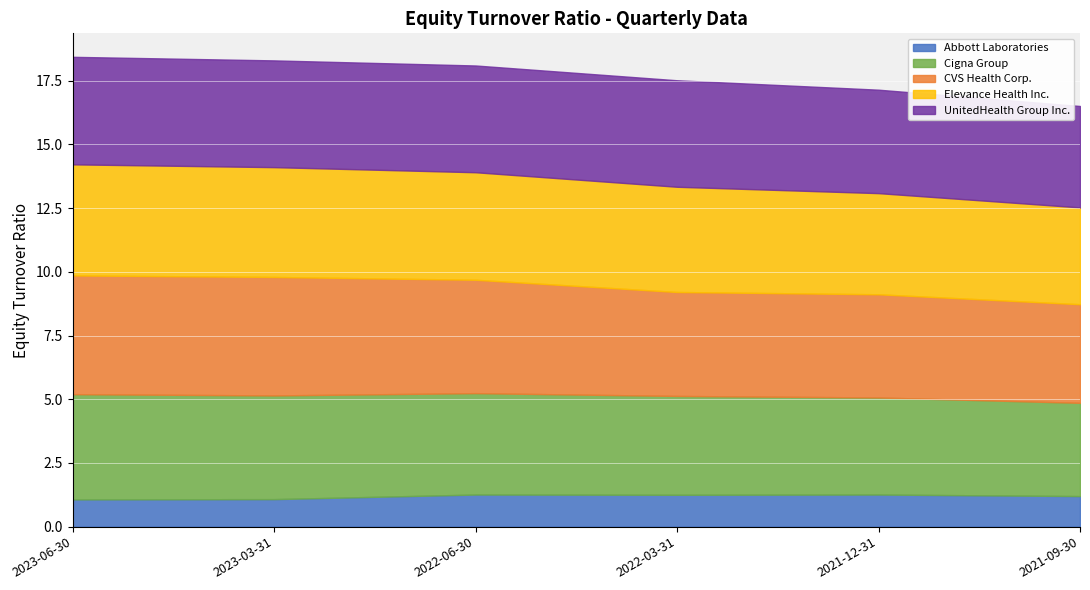

At which category does the chart reach its peak across all series?

2023-06-30